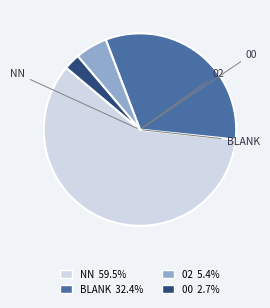

Is there a majority slice in this chart?

Yes